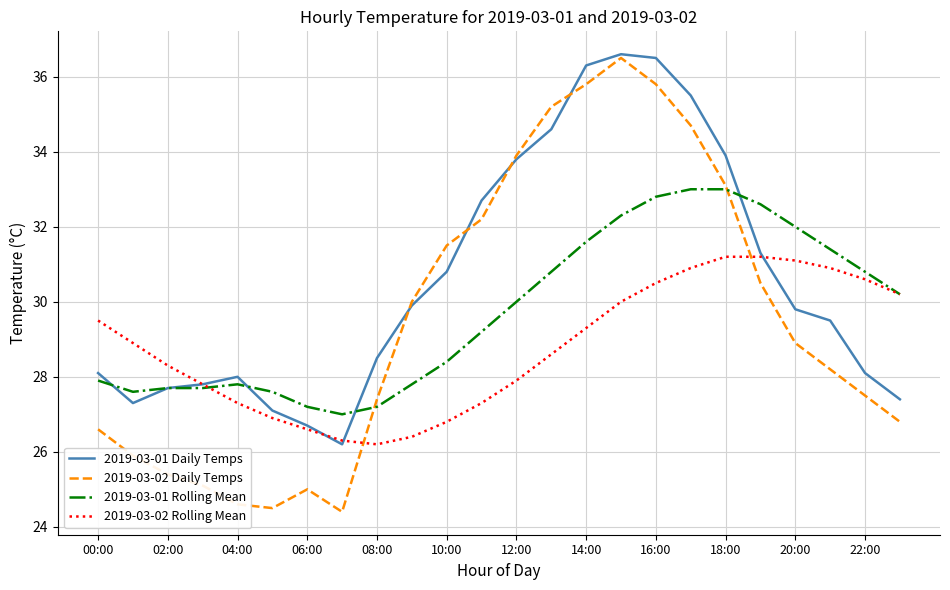

What is the greatest value displayed?

36.6